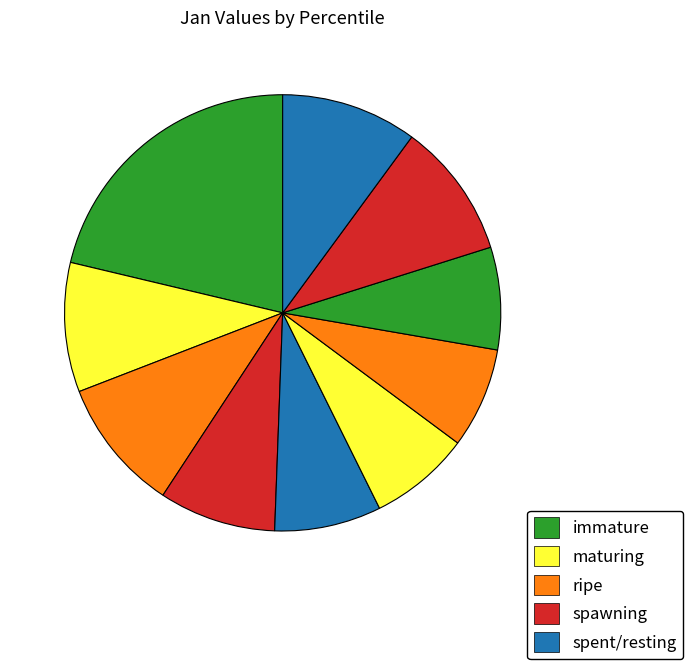

Which category has the biggest portion of the pie?

pct05